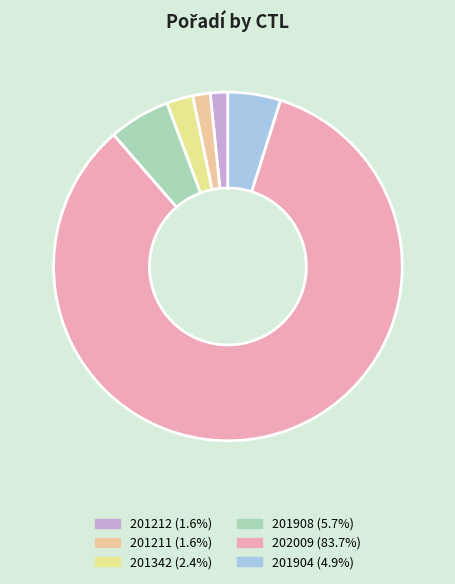

Count the number of slices in the pie.

6